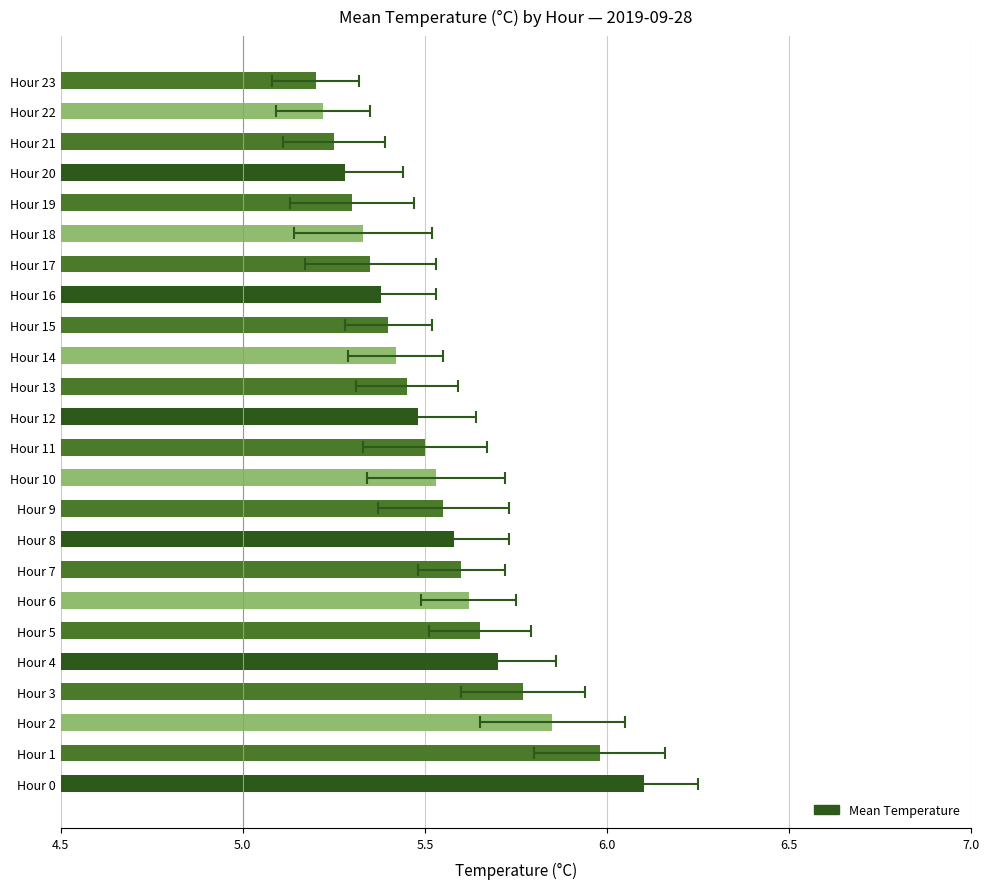

Reading left to right, what are all the values shown in this chart?

6.1	6.0	5.8	5.8	5.7	5.7	5.6	5.6	5.6	5.5	5.5	5.5	5.5	5.5	5.4	5.4	5.4	5.3	5.3	5.3	5.3	5.2	5.2	5.2